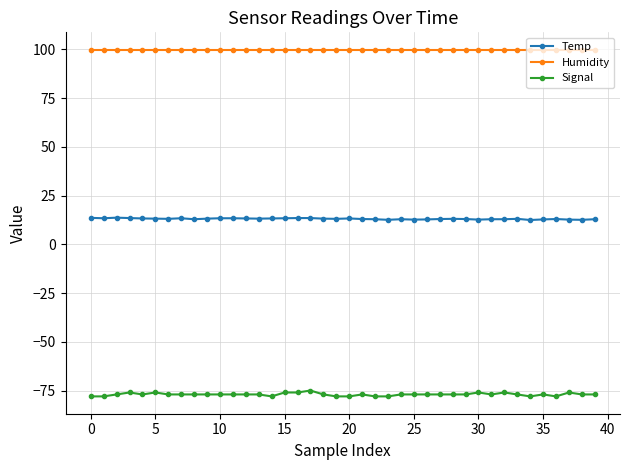

Does the chart display data point markers on the line(s)?

Yes